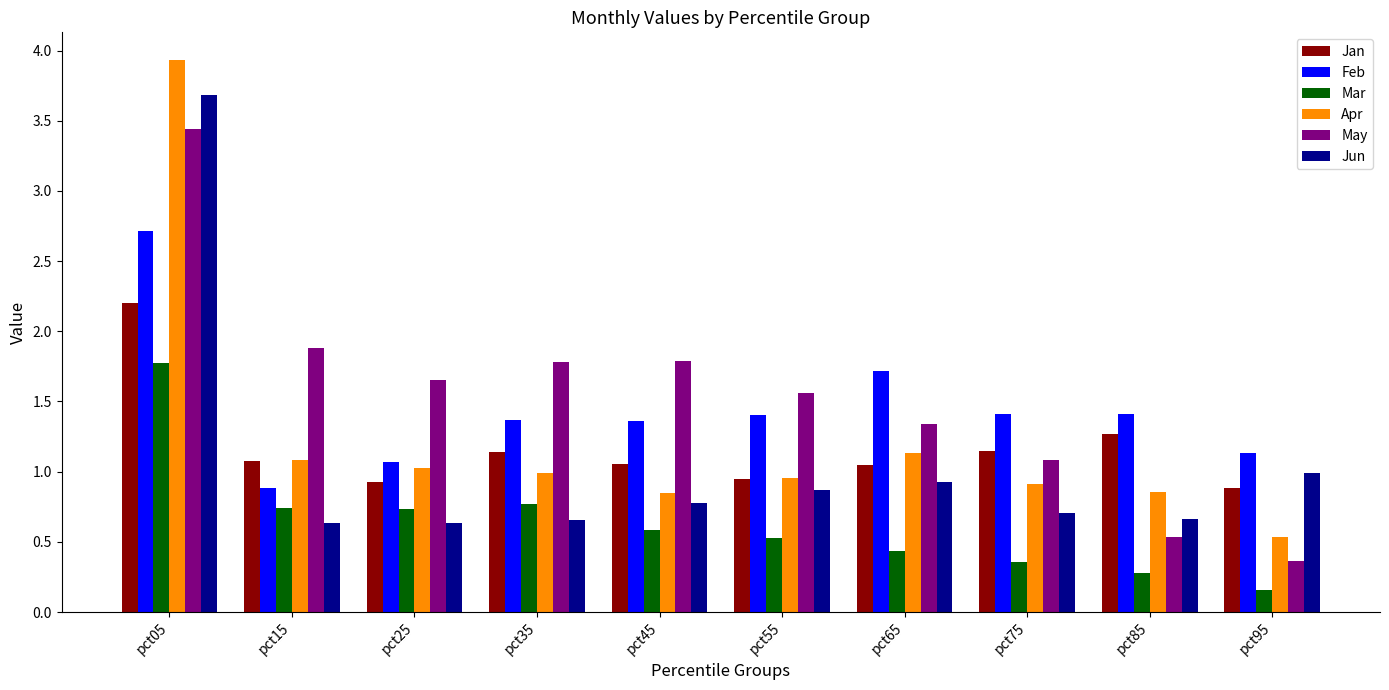

List the series in order of their peak value, lowest first.

Mar, Jan, Feb, May, Jun, Apr